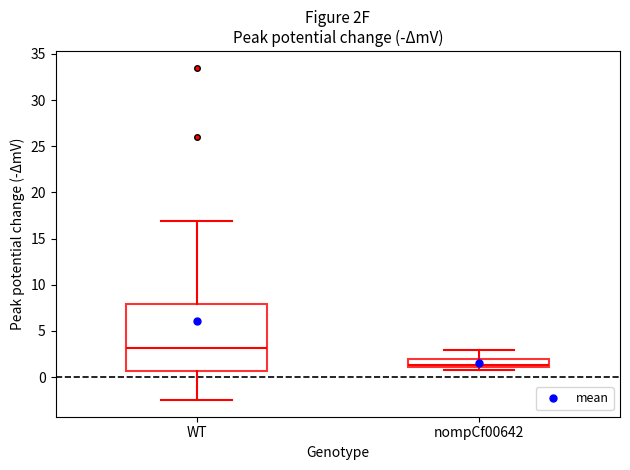

Which box has the highest median line?

WT